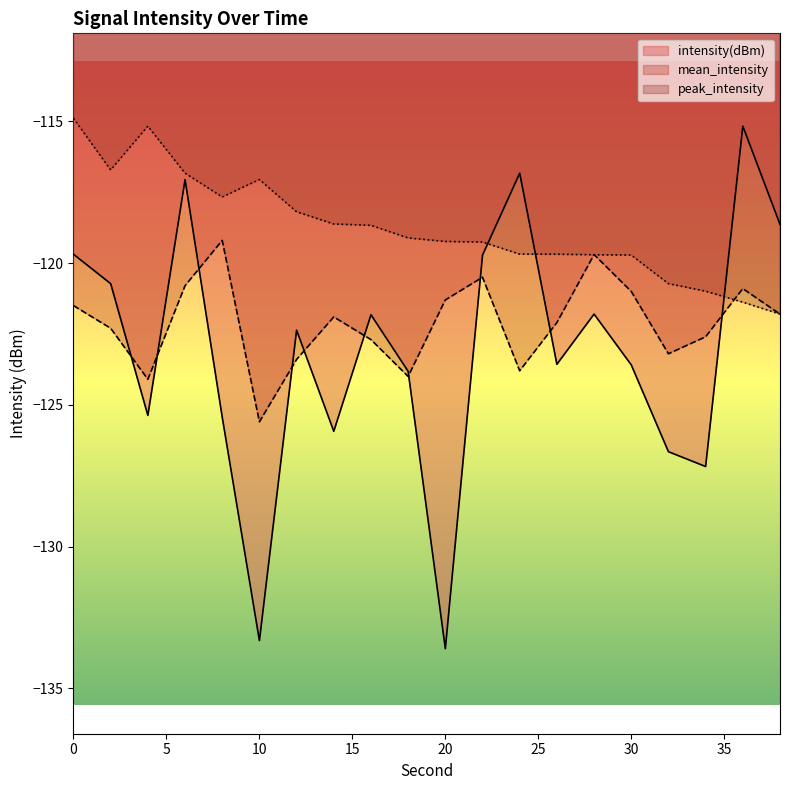

True or false: intensity(dBm) has a value of -28.3 at 26.

False